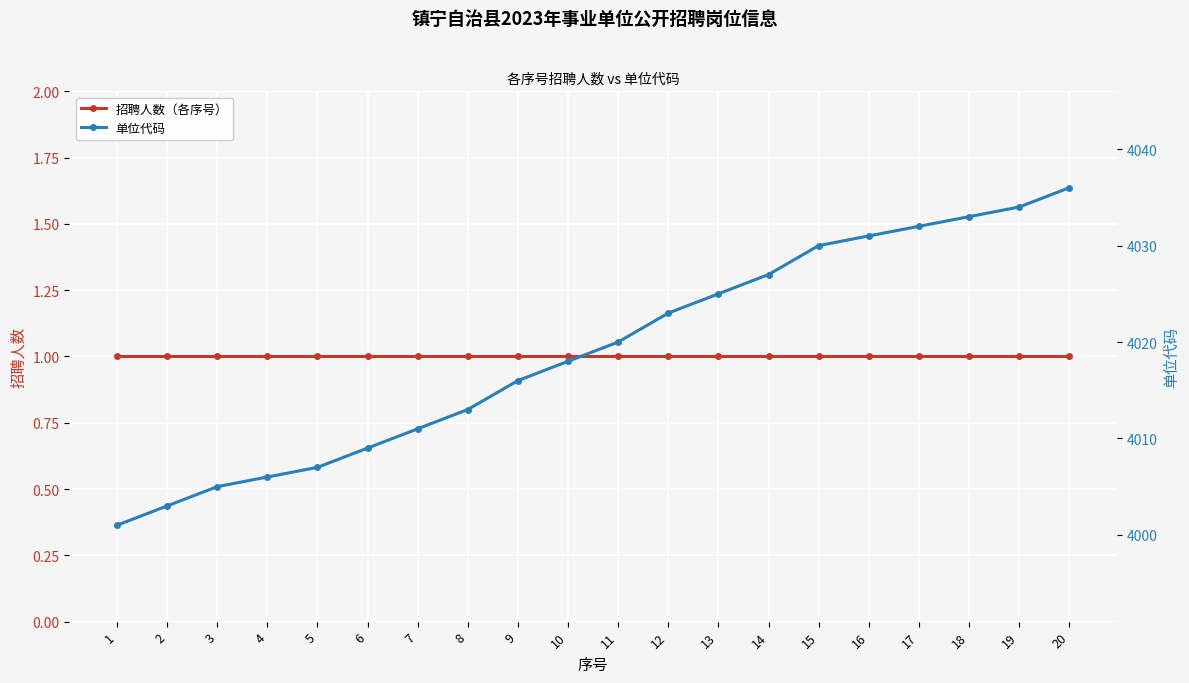

What is the difference between the 单位代码 values at 19 and 7?

23